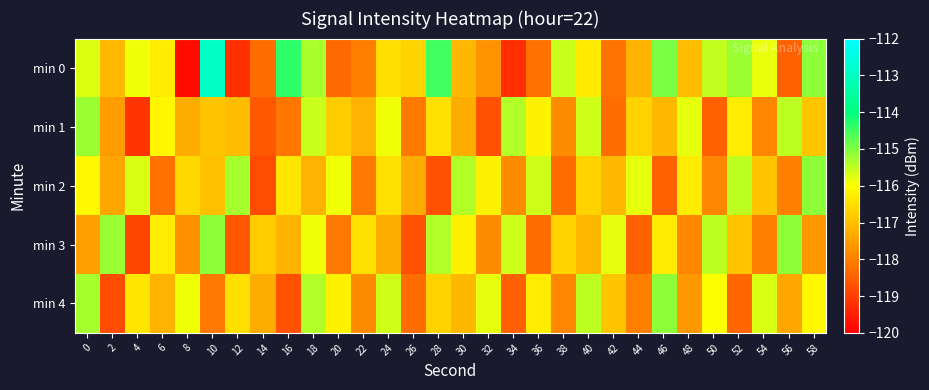

Between 26 and 32, which series saw the biggest shift?

min 4